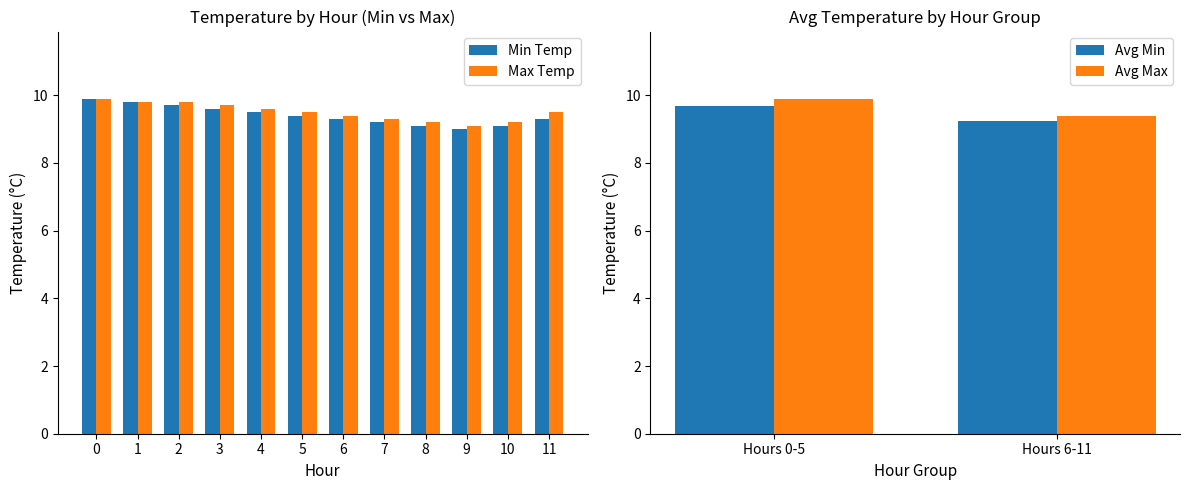

Between 1 and 8, which series saw the biggest shift?

Min Temp